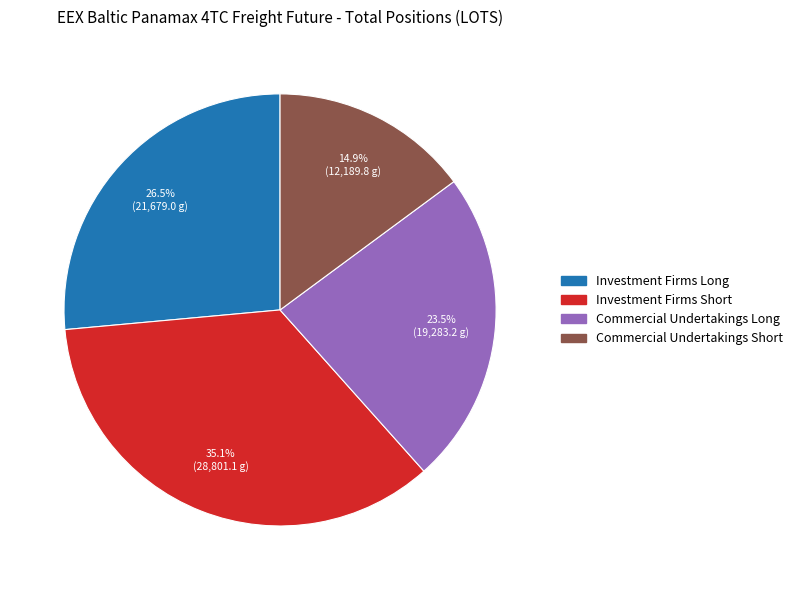

What is the ratio of the value at Commercial Undertakings Long to the value at Investment Firms Short?

0.7